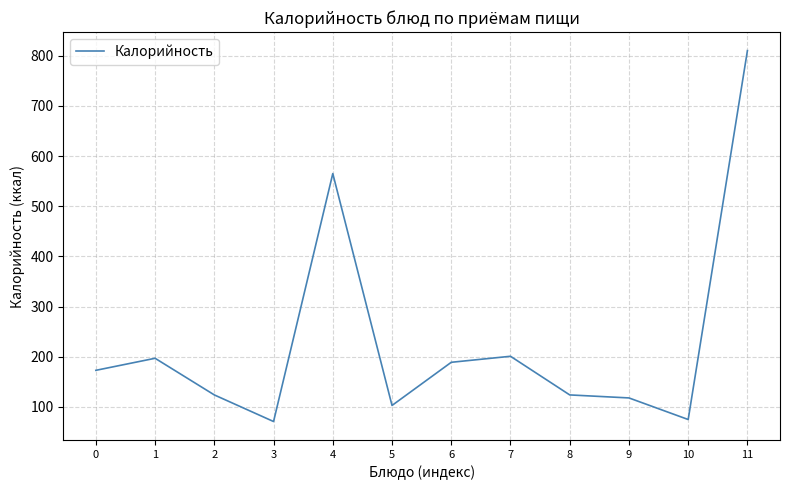

Where is the data nearest to the value 440?

4